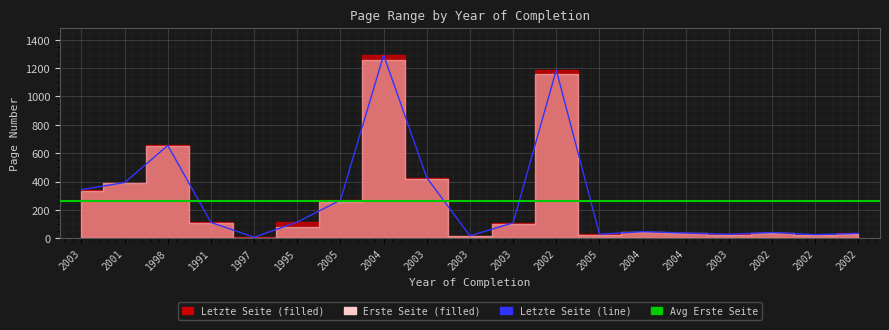

At which category does the data reach its first local peak?

1998